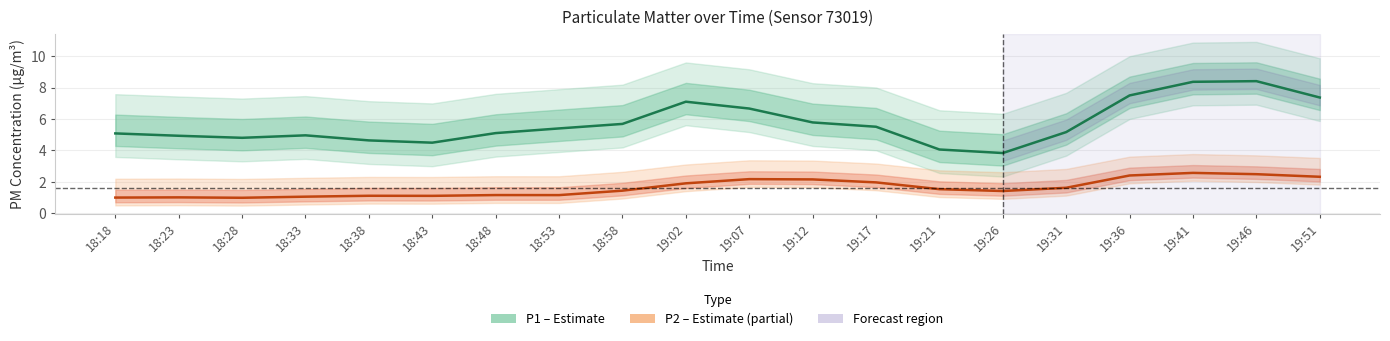

Reading left to right, what are all the values shown in this chart?

P1 (PM10): 18:18=5.1	18:23=4.9	18:28=4.8	18:33=5.0	18:38=4.6	18:43=4.5	18:48=5.1	18:53=5.4	18:58=5.7	19:02=7.1	19:07=6.7	19:12=5.8	19:17=5.5	19:21=4.1	19:26=3.8	19:31=5.2	19:36=7.5	19:41=8.4	19:46=8.4	19:51=7.4
P2 (PM2.5): 18:18=1.0	18:23=1.0	18:28=1.0	18:33=1.0	18:38=1.1	18:43=1.1	18:48=1.2	18:53=1.1	18:58=1.4	19:02=1.9	19:07=2.2	19:12=2.1	19:17=2.0	19:21=1.5	19:26=1.4	19:31=1.6	19:36=2.4	19:41=2.6	19:46=2.5	19:51=2.3